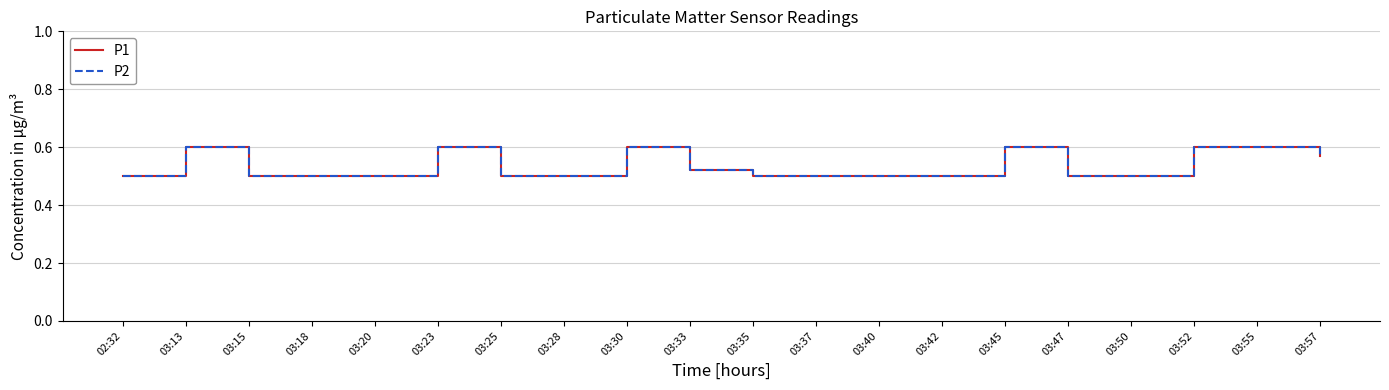

At which label does P1 reach its peak?

03:13